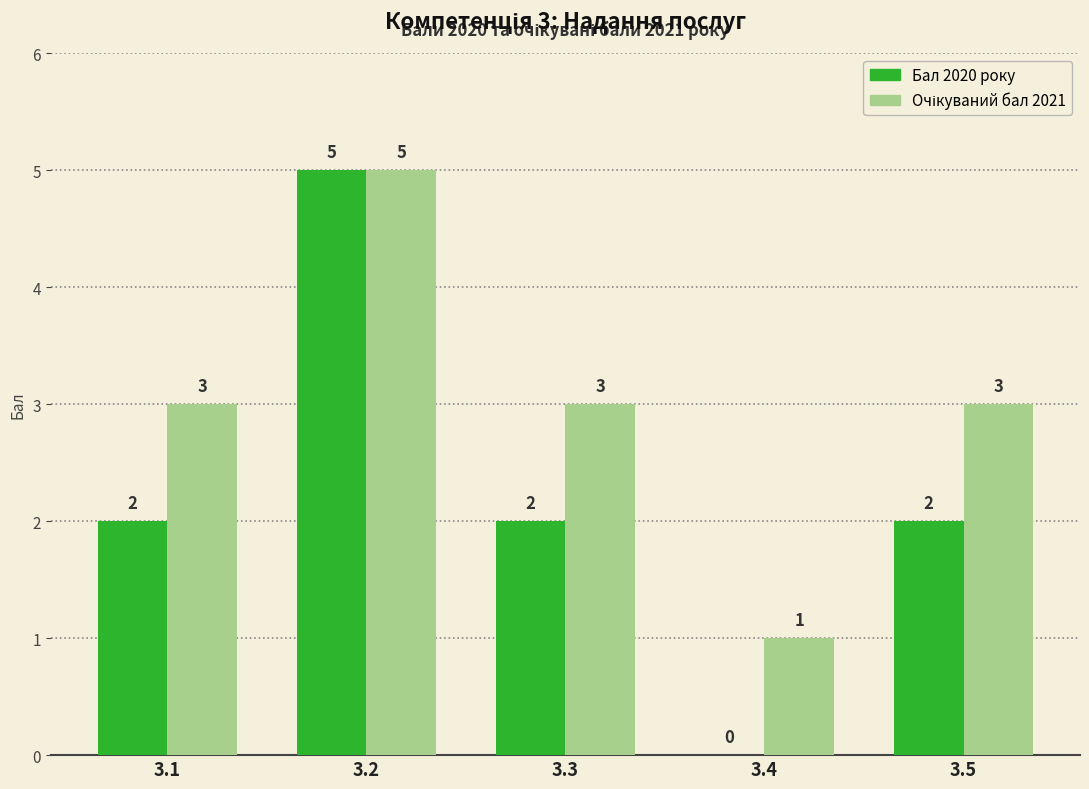

True or false: Бал 2020 року has a value of 2 at 3.5.

True